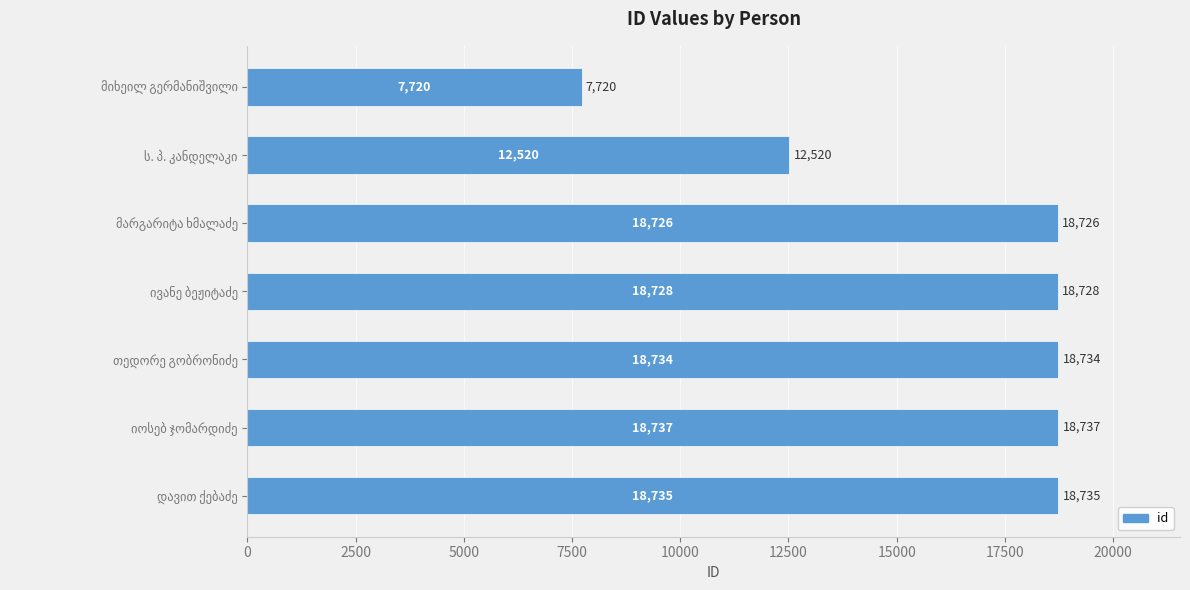

What is the average value?

16271